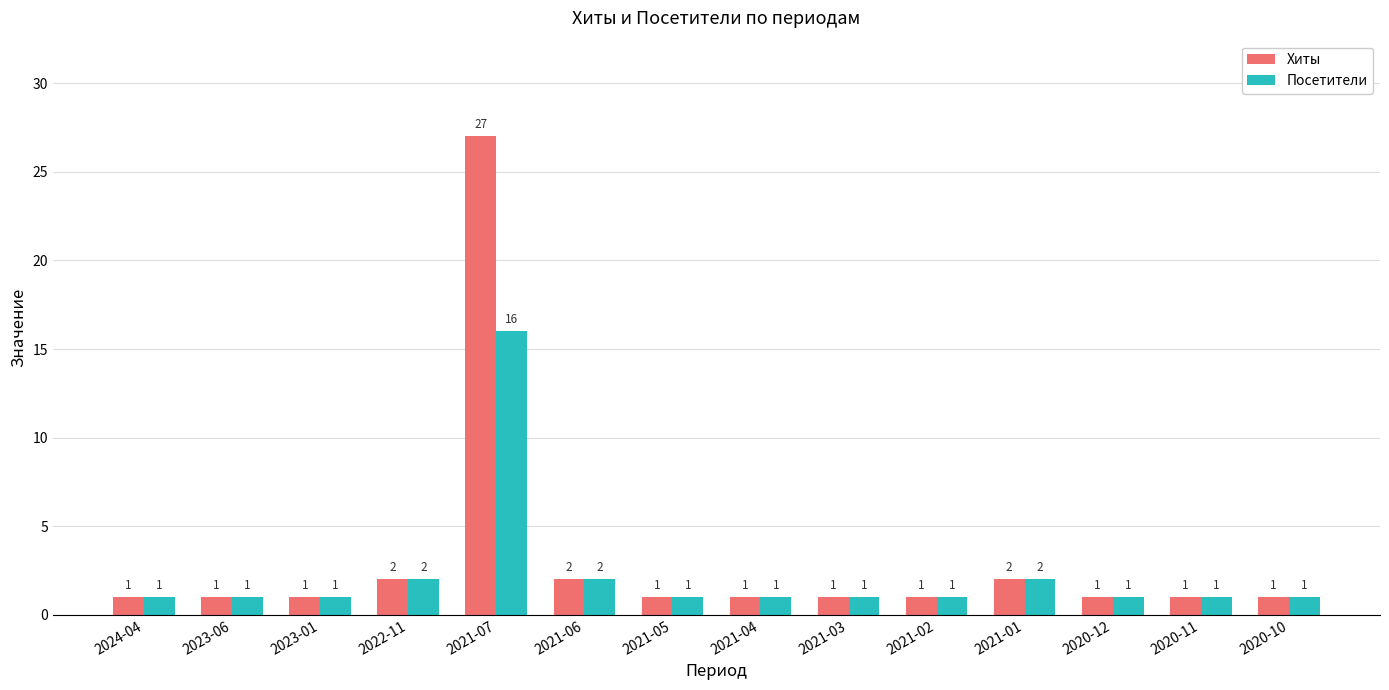

Is it true that Посетители equals 1 at 2021-03?

True